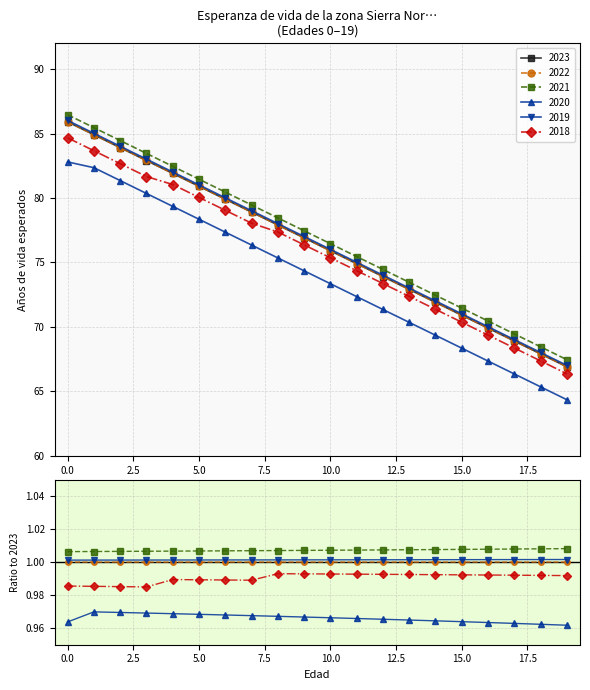

True or false: 2019 has a value of 86.0 at 0.

True